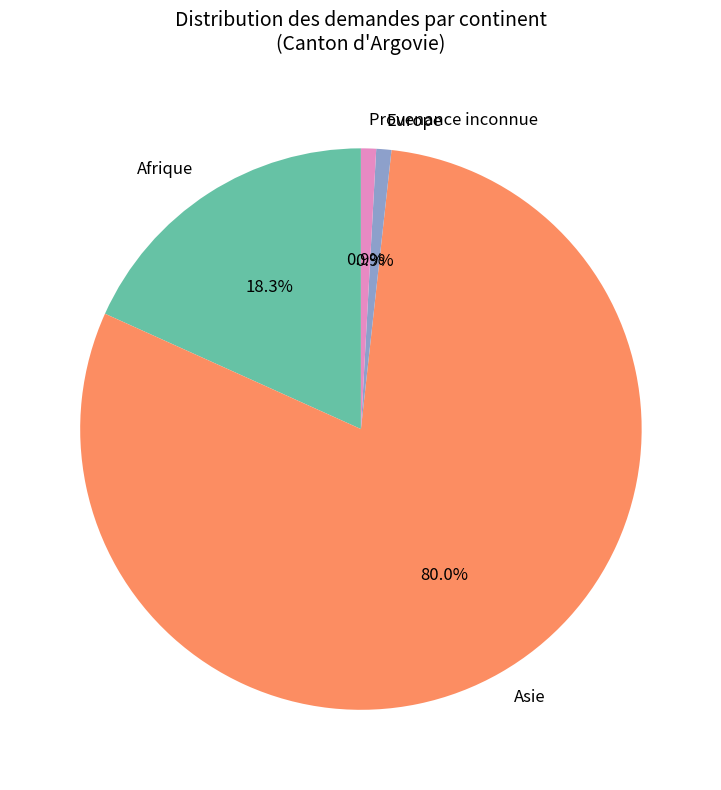

Is the sum of Europe and Afrique greater than half?

No